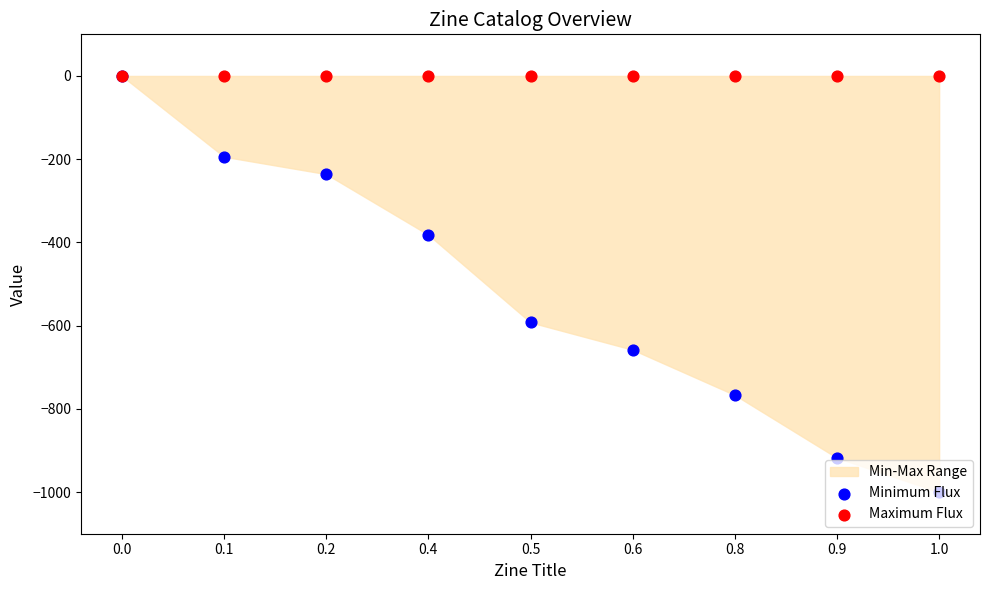

Which series reaches the minimum Y coordinate?

Minimum Flux